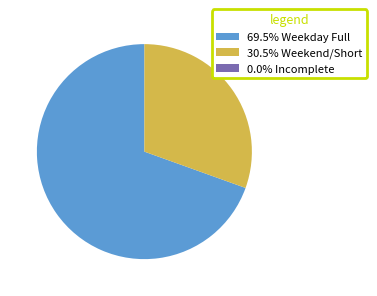

Is the sum of 69.5% Weekday Full and 30.5% Weekend/Short greater than half?

Yes